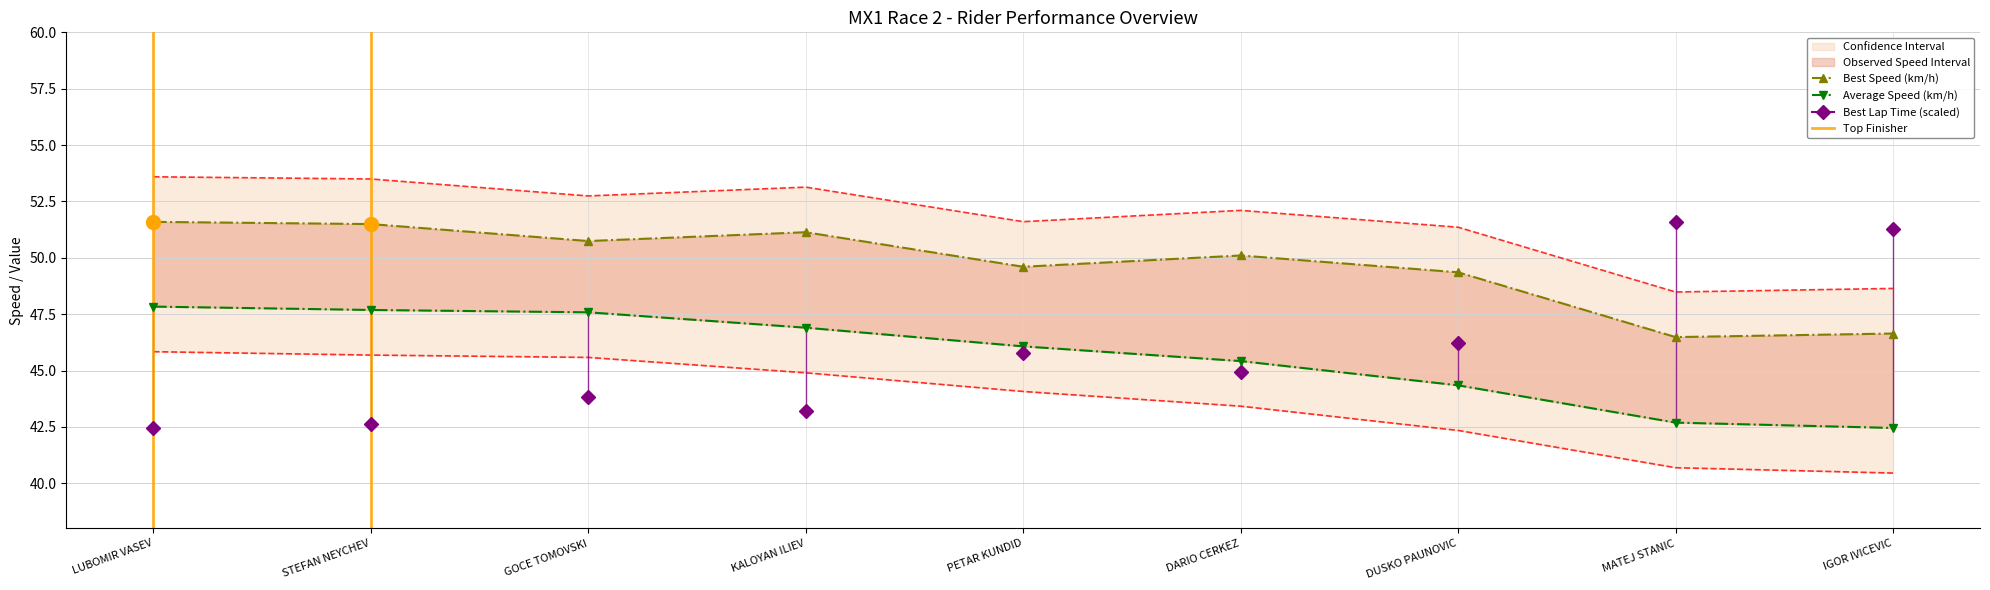

How many interior local valleys does the Best Speed series have?

3